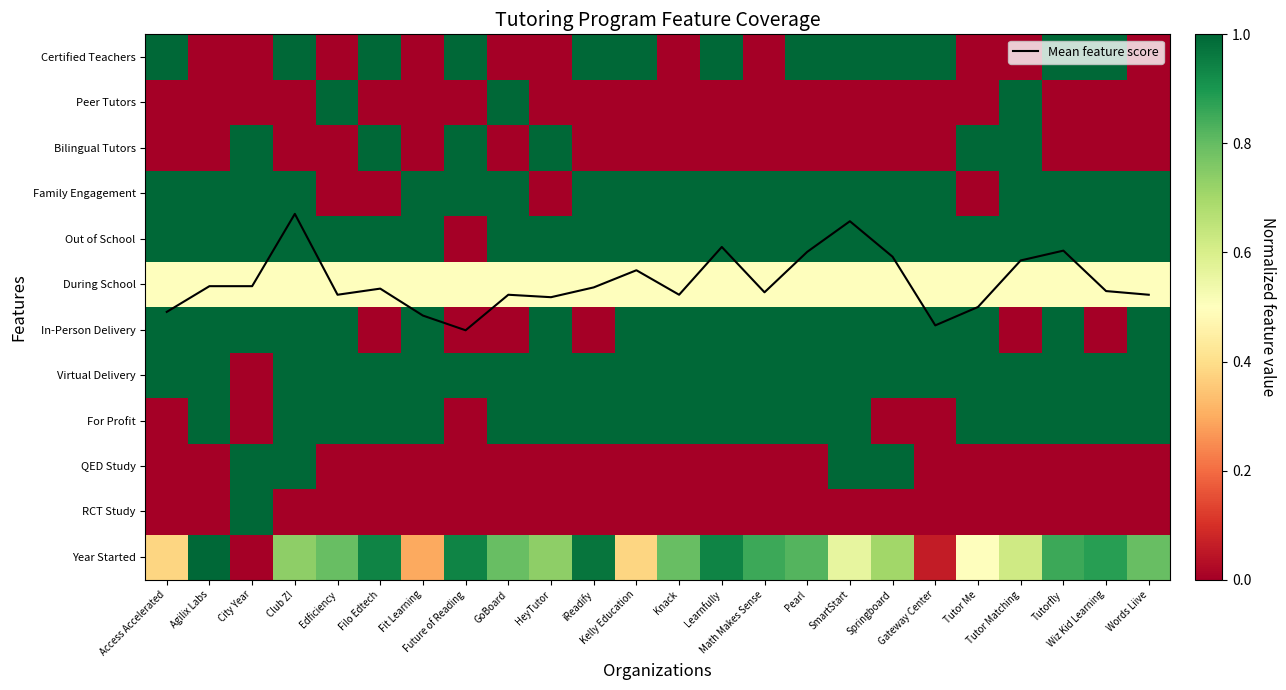

Which series has the largest range (max minus min)?

Mean feature score